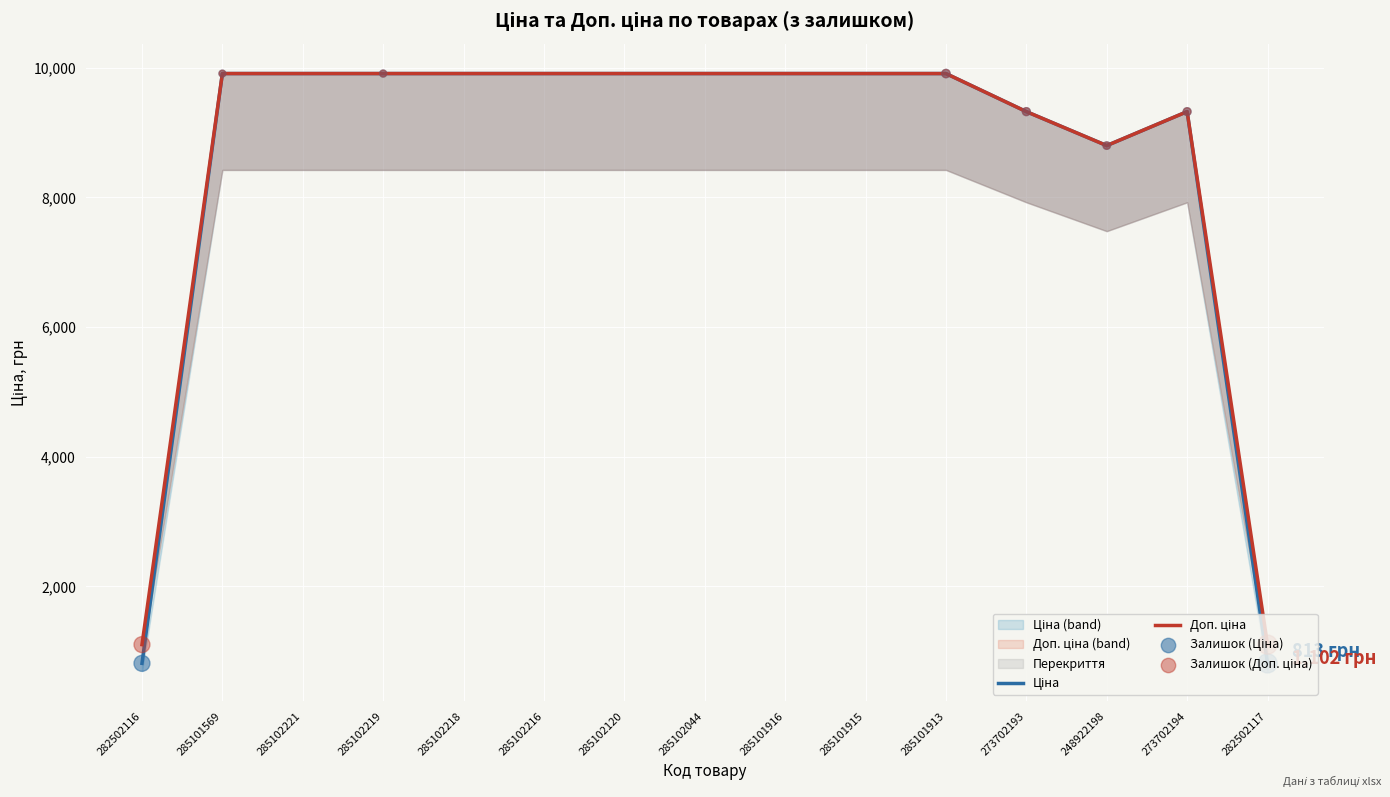

Which series reaches the maximum Y coordinate?

Ціна